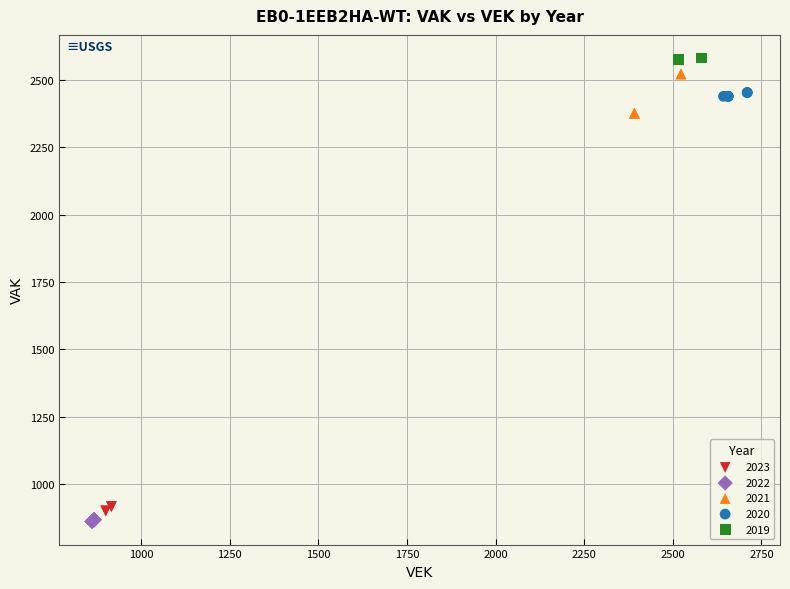

Which series has the widest spread of Y values?

2021